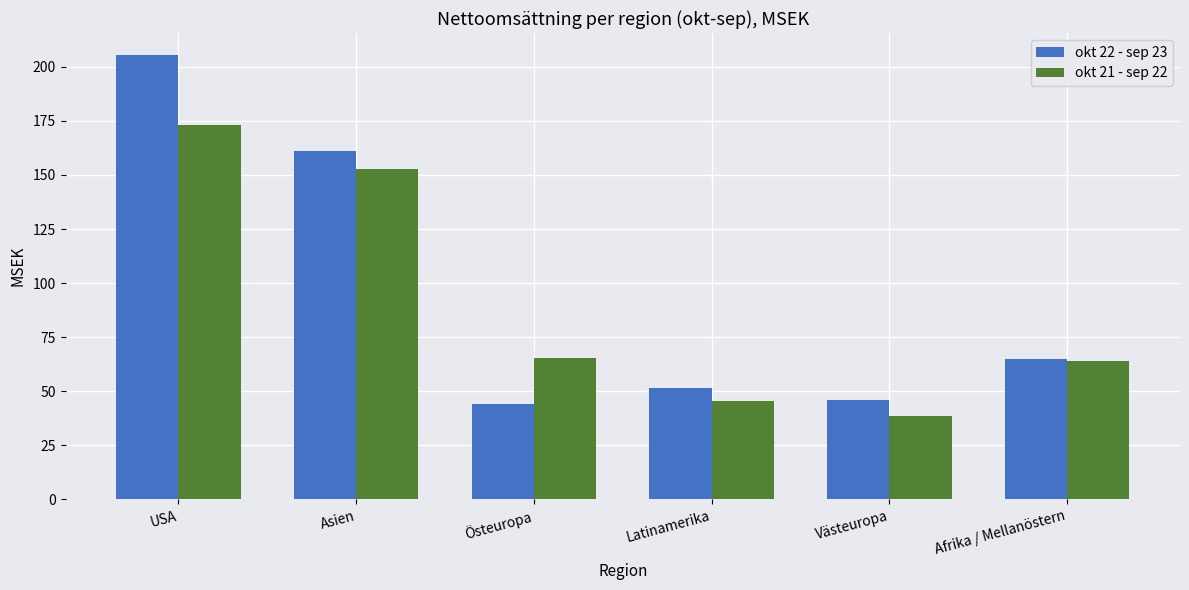

Is it true that okt 22 - sep 23 equals 17.4 at Västeuropa?

False